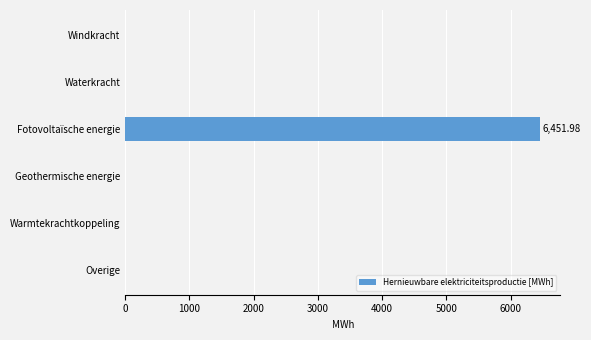

Which has a higher value, Fotovoltaïsche energie or Warmtekrachtkoppeling?

Fotovoltaïsche energie